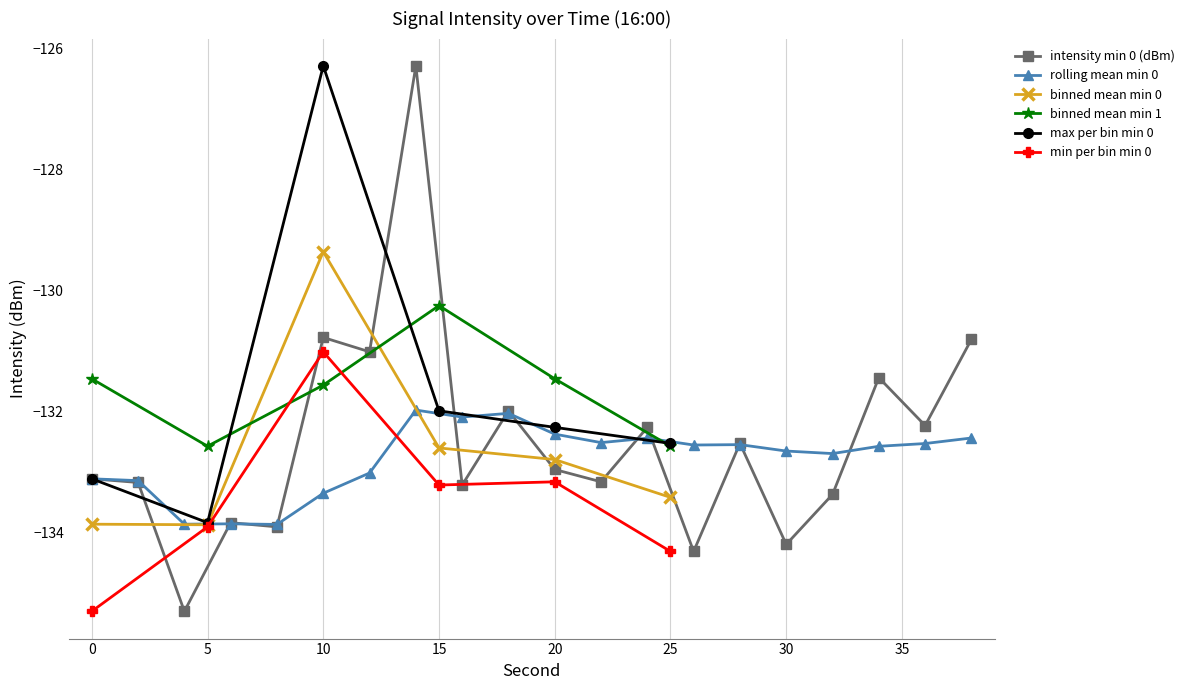

Where does the rolling_mean series first go above -132?

14